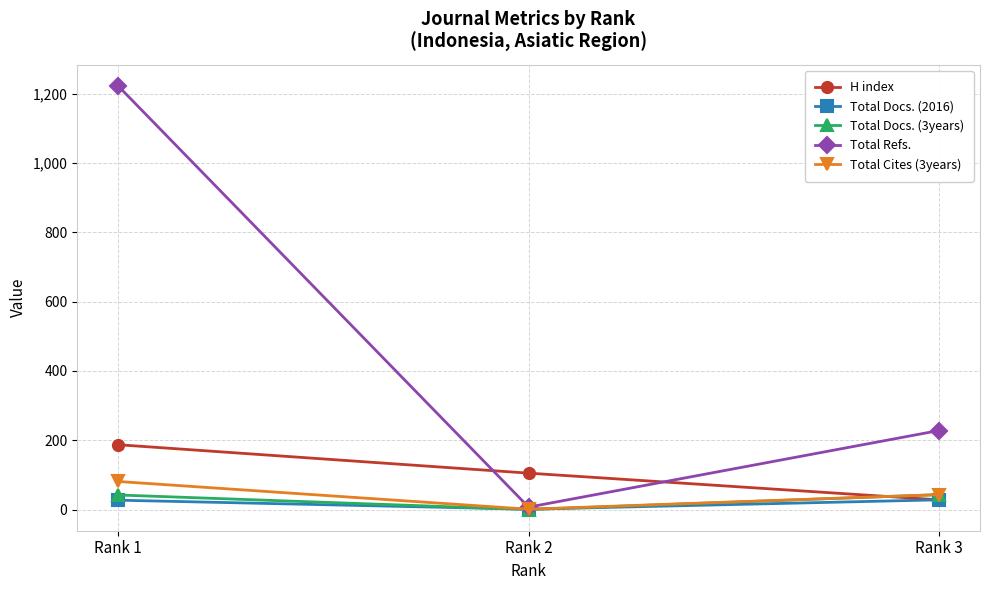

Is it true that Total Refs. equals 1965 at Rank 1?

False